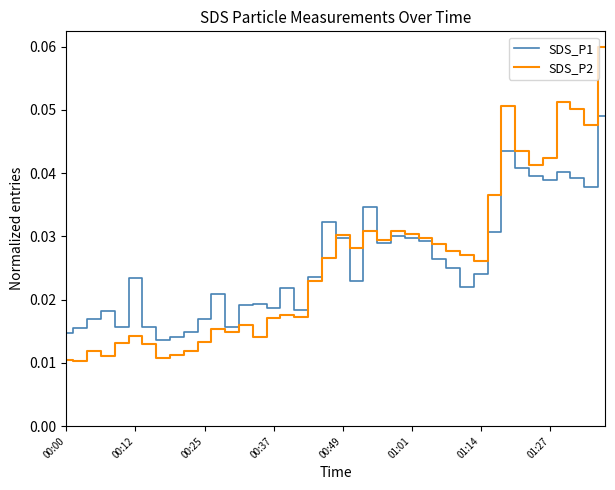

Rank the series by their maximum value, from highest to lowest.

SDS_P2, SDS_P1